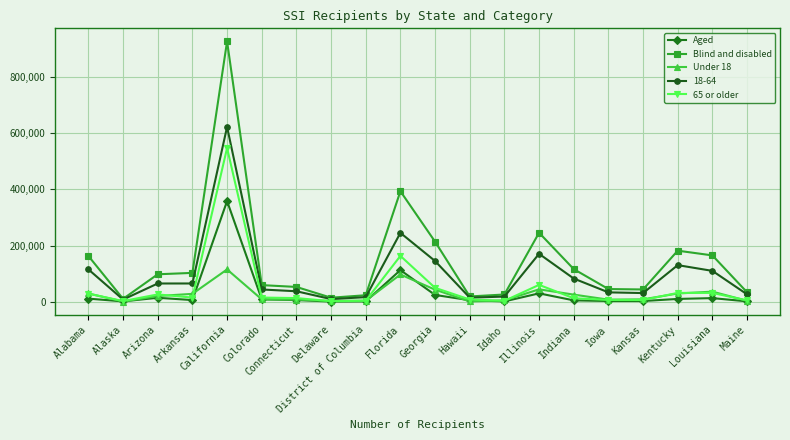

Which series has the widest spread of values?

Blind and disabled